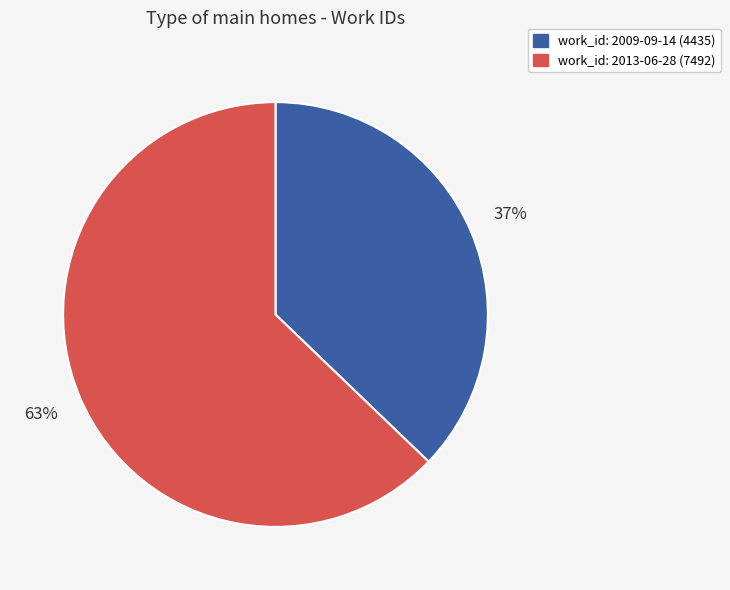

To the nearest percent, what is the difference between the largest and smallest slice percentages?

26%